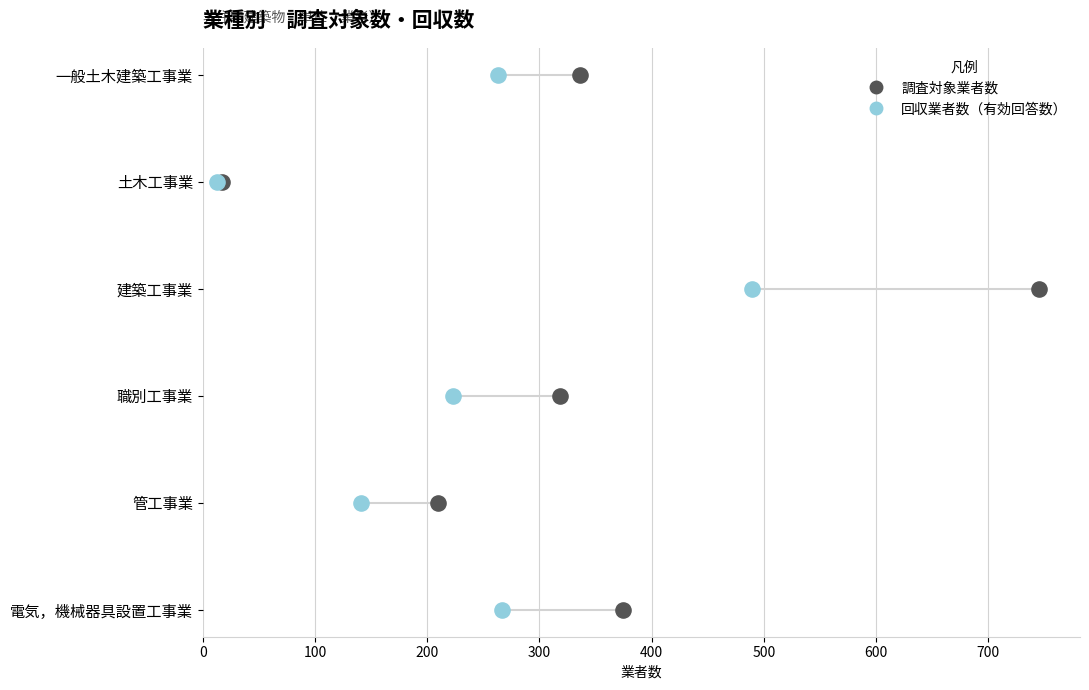

What are all the series names shown in the legend?

調査対象業者数, 回収業者数（有効回答数）